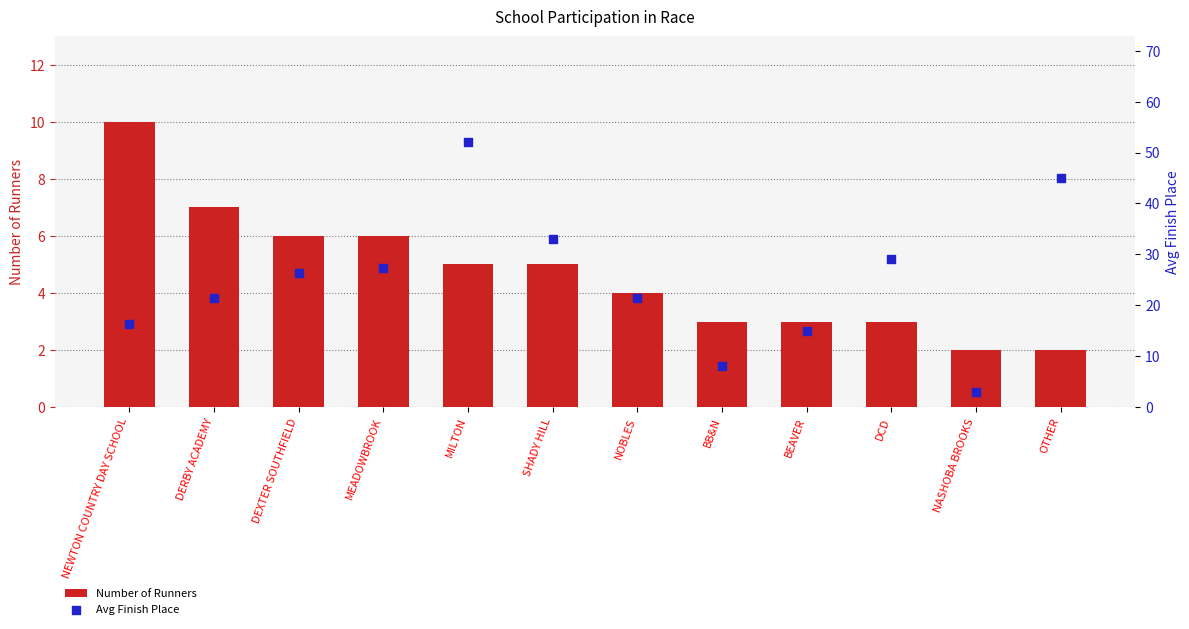

Which series has the largest total across all categories?

Avg Finish Place